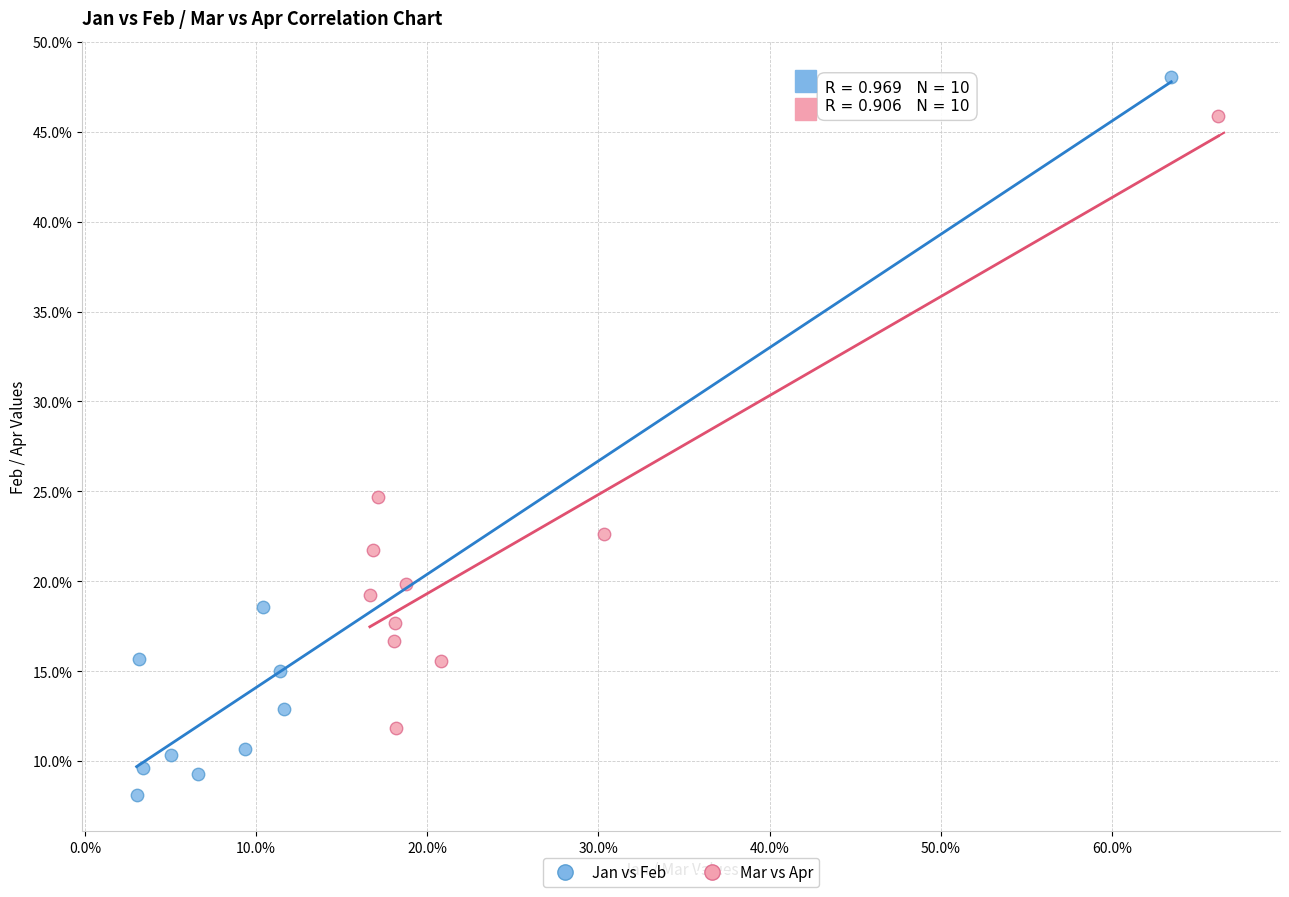

Which series reaches the maximum Y coordinate?

Jan vs Feb